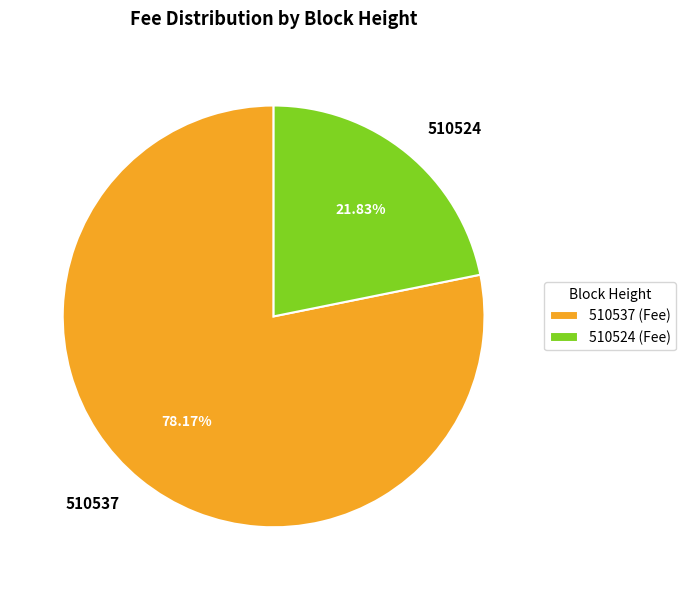

Which has a higher value, 510524 or 510537?

510537